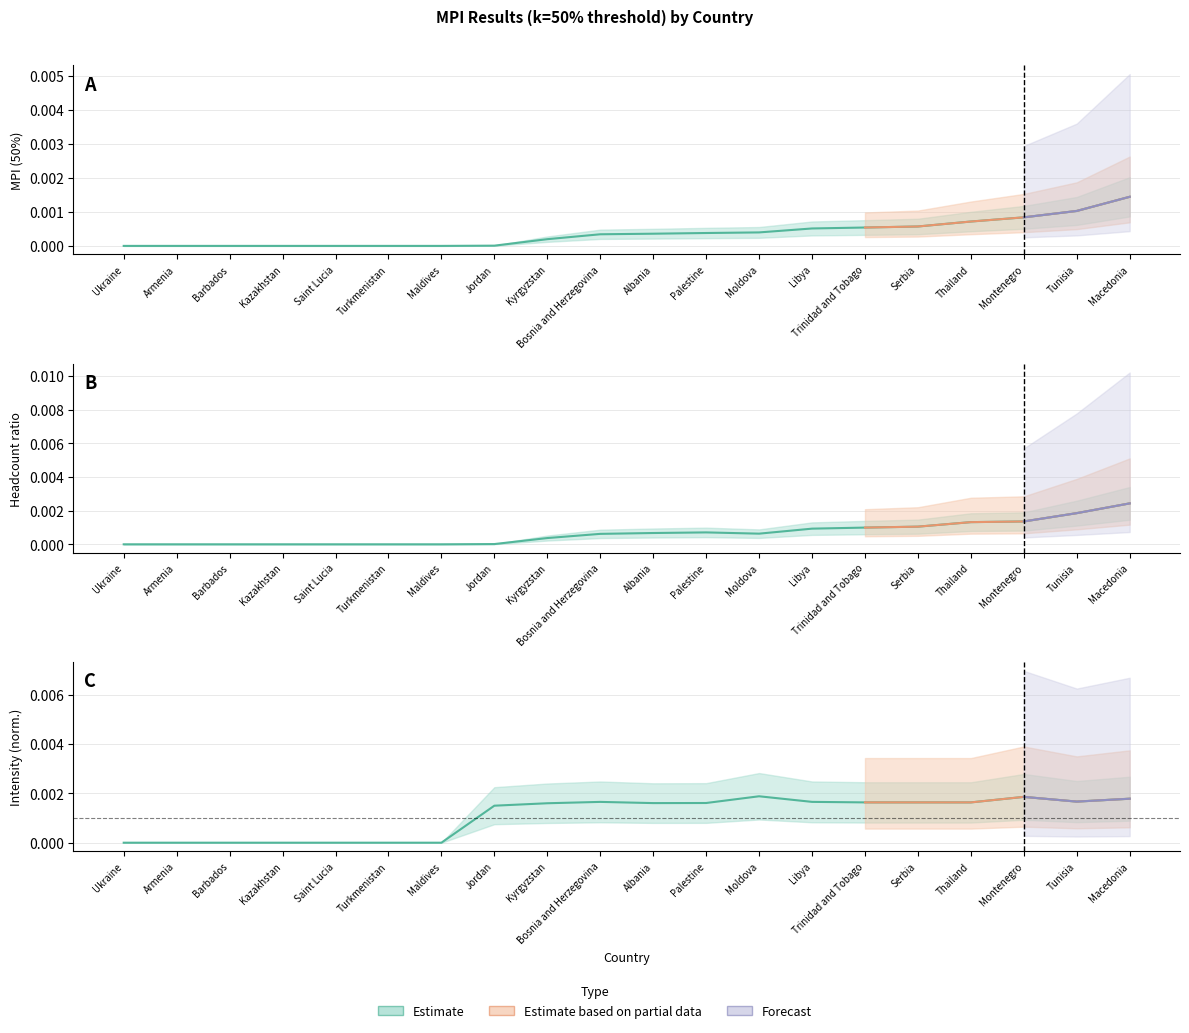

True or false: Headcount ratio (%) and Intensity (%) cross at least once.

True